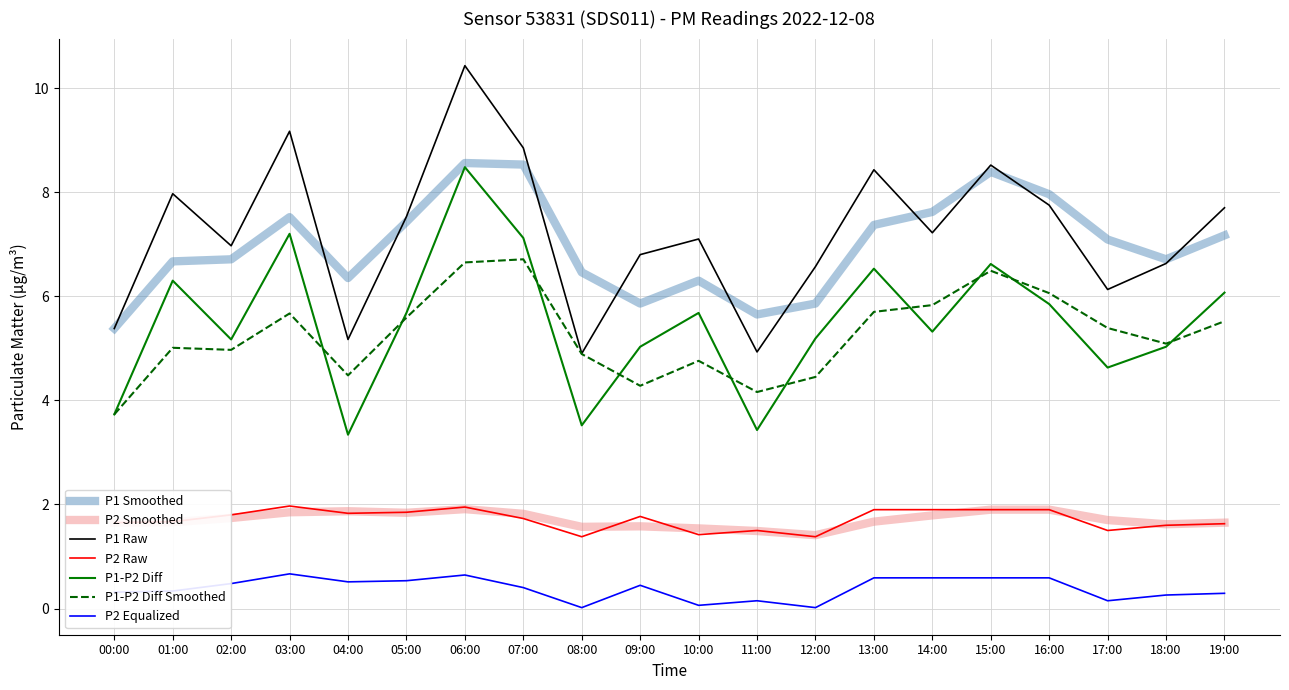

What is the approximate value of P2 Smoothed at 16:00?

1.9